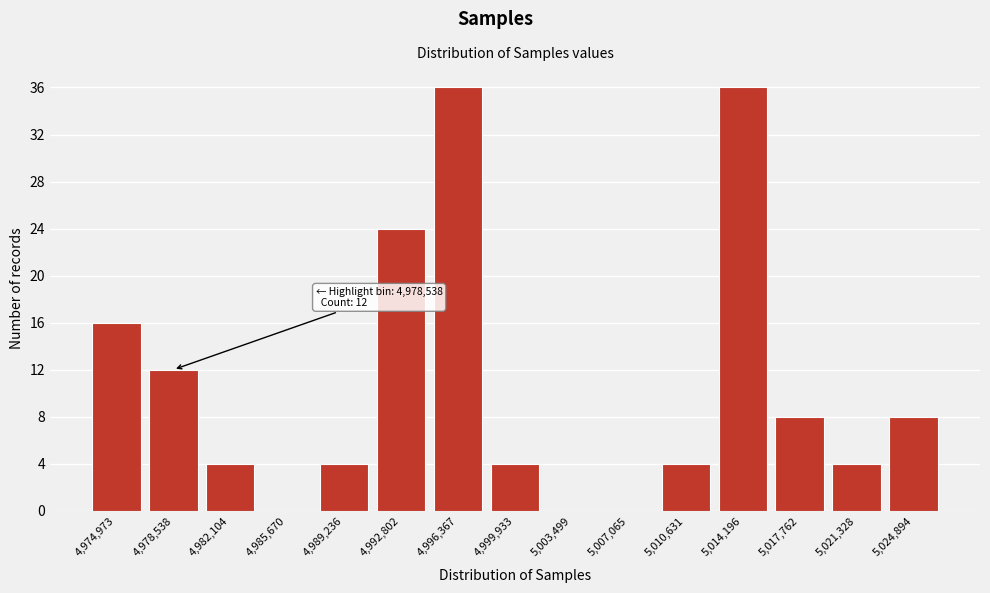

Reading left to right, extract all data points from this chart.

4,974,973=16	4,978,538=12	4,982,104=4	4,985,670=0	4,989,236=4	4,992,802=24	4,996,367=36	4,999,933=4	5,003,499=0	5,007,065=0	5,010,631=4	5,014,196=36	5,017,762=8	5,021,328=4	5,024,894=8